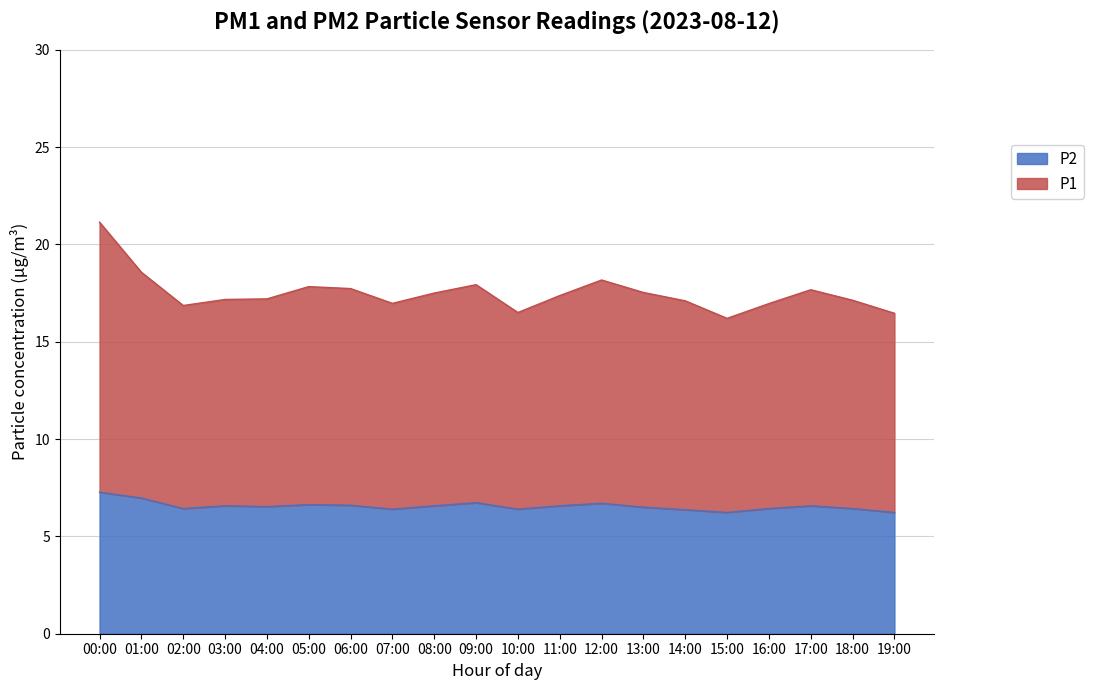

At which category is the sum across all series the highest?

00:00